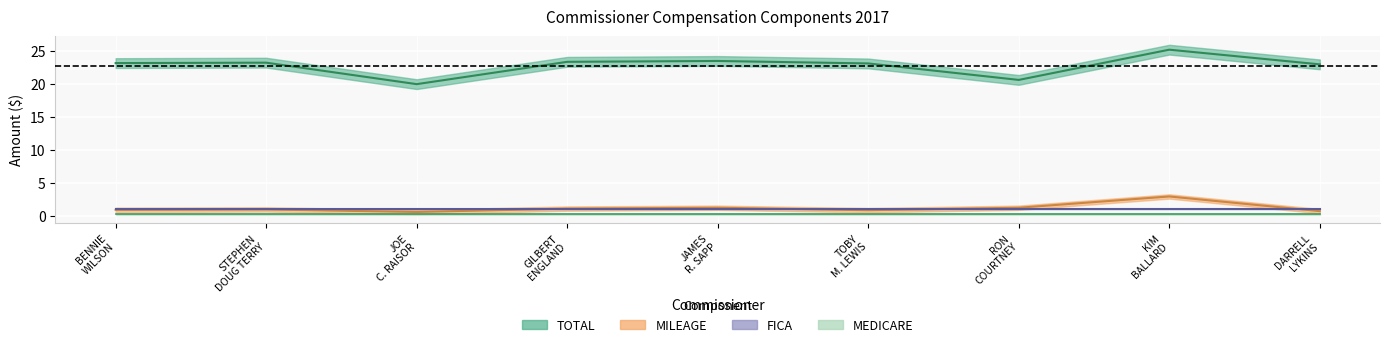

What is the difference between the MILEAGE values at STEPHEN DOUG TERRY and TOBY M. LEWIS?

0.1